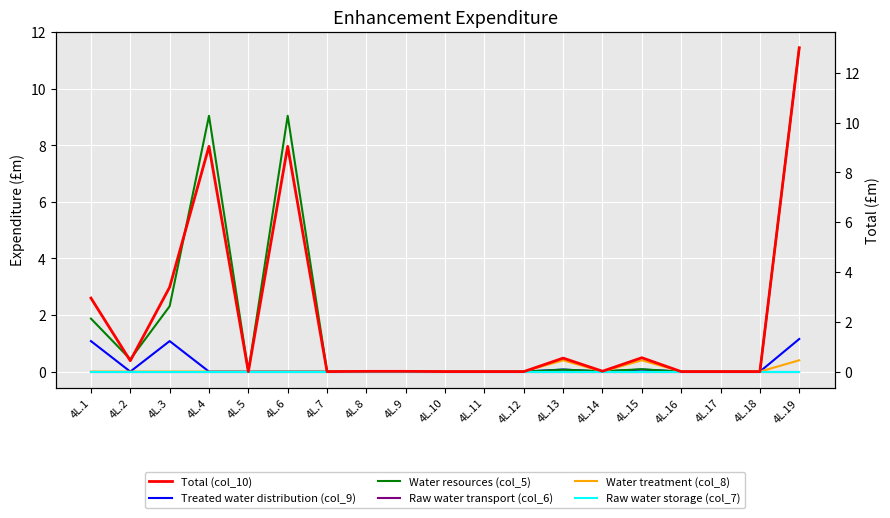

What is the difference between the second highest and minimum values in the Total (col_10) series?

9.0